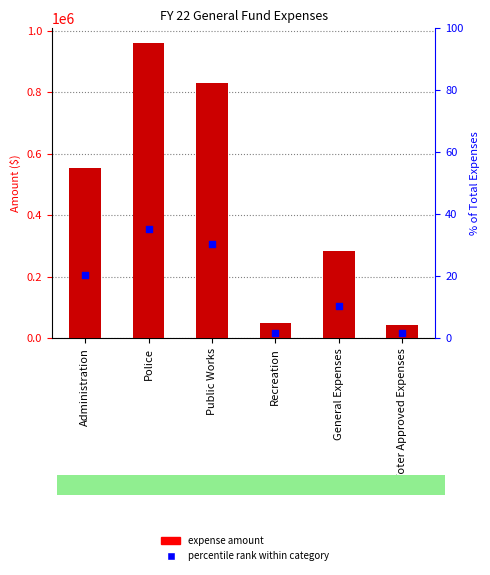

At how many categories does at least one series exceed 101663?

4